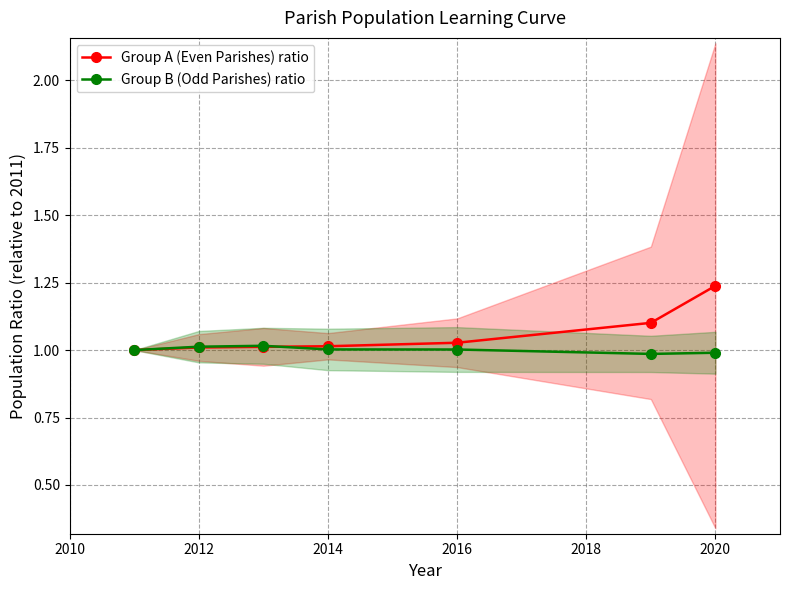

Is the value of Group B (Odd Parishes) ratio at 2020 greater than the value of Group A (Even Parishes) ratio at 2020?

No